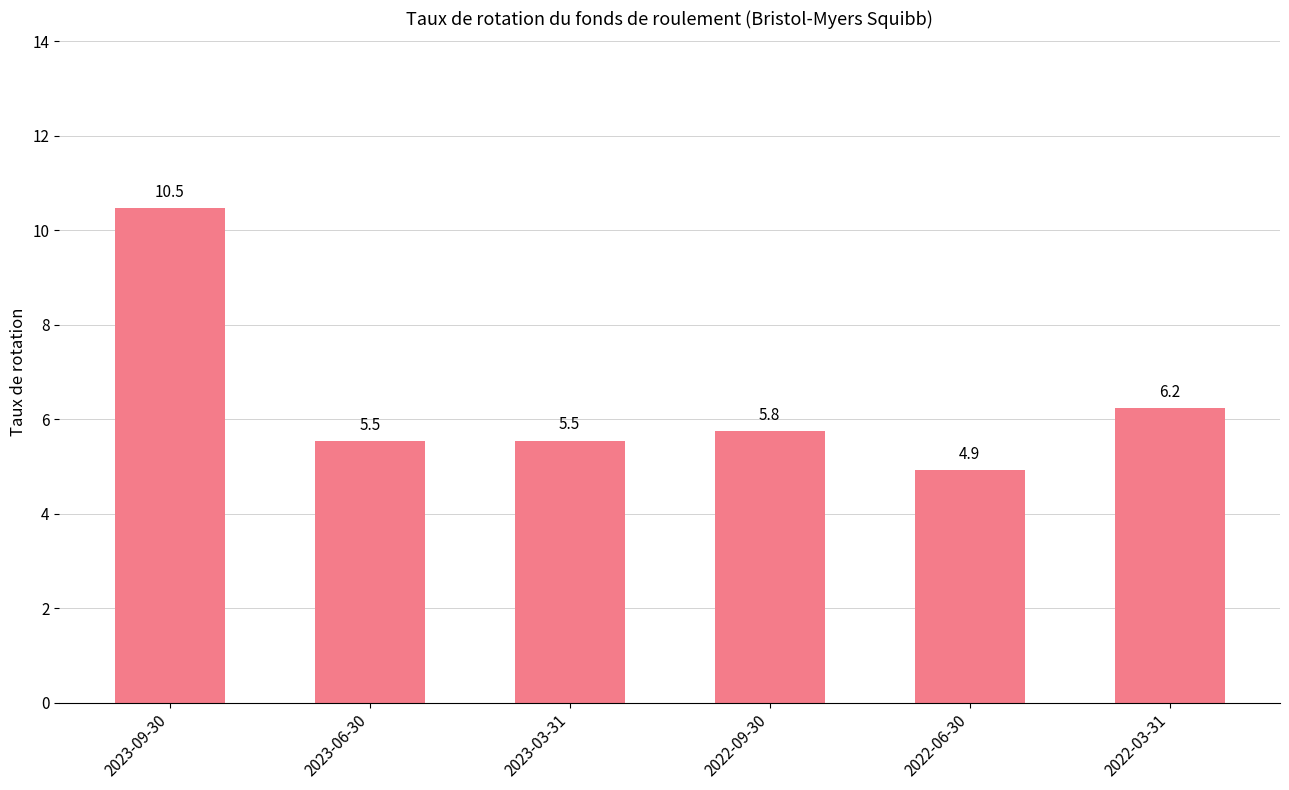

What is the label of the 5th bar from the left?

2022-06-30